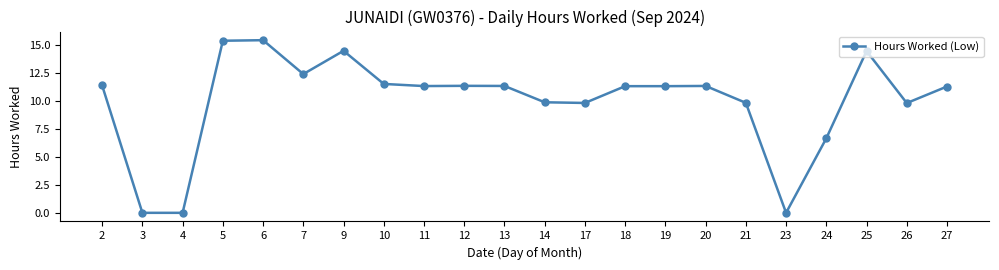

How many distinct data groups are displayed?

1